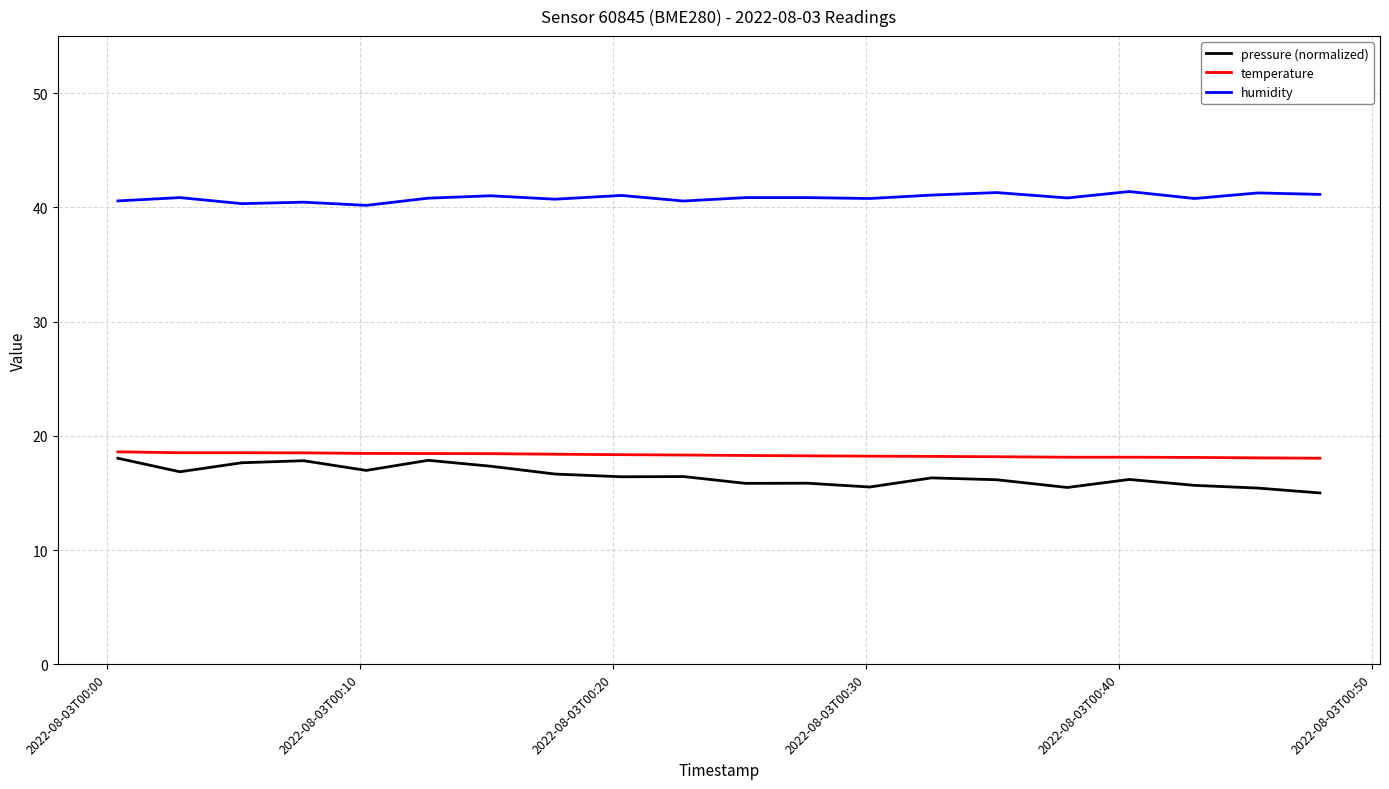

What is the minimum value shown in the chart?

15.0